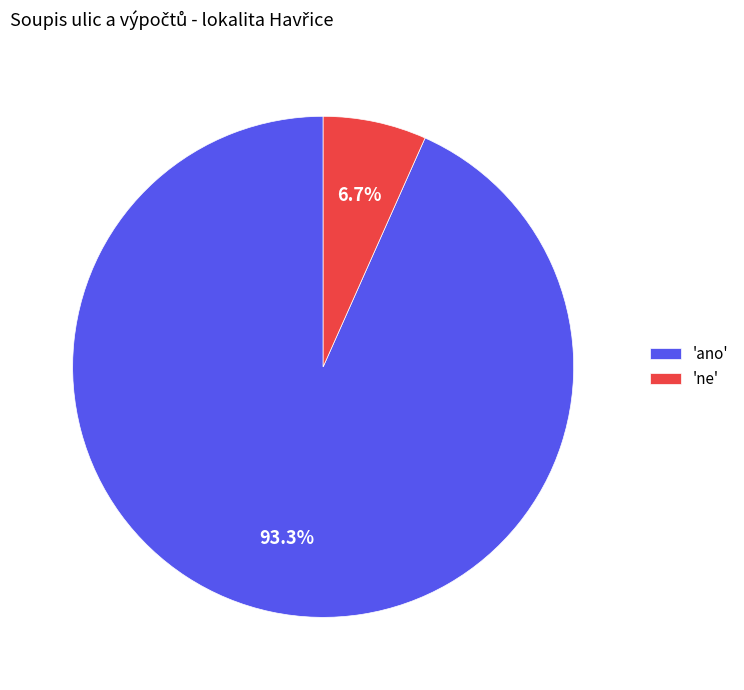

Is there a majority slice in this chart?

Yes